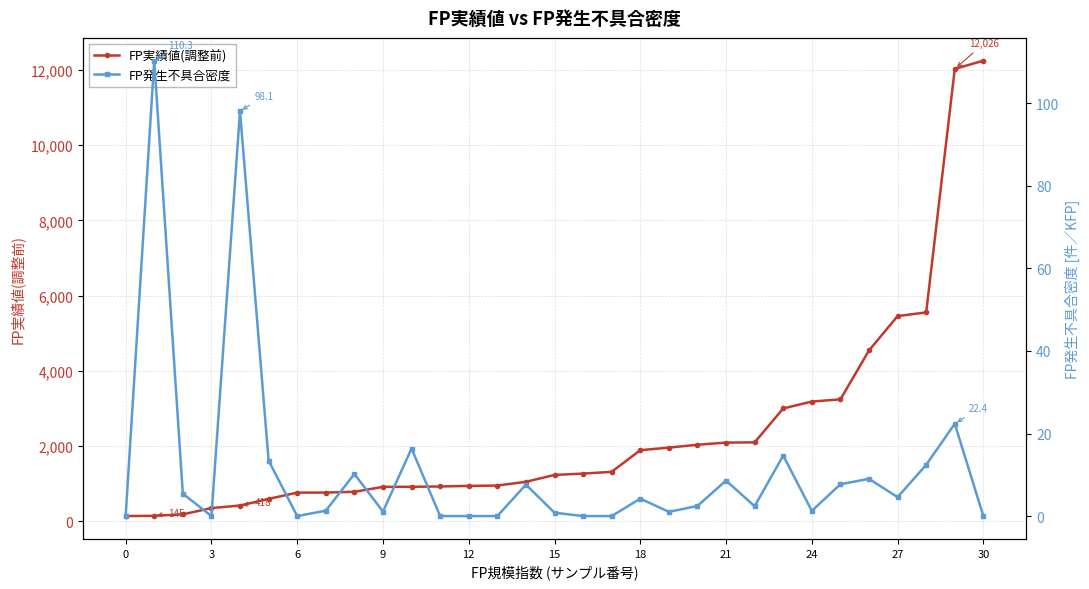

What is the sum of all FP実績値(調整前) values?

72970.2